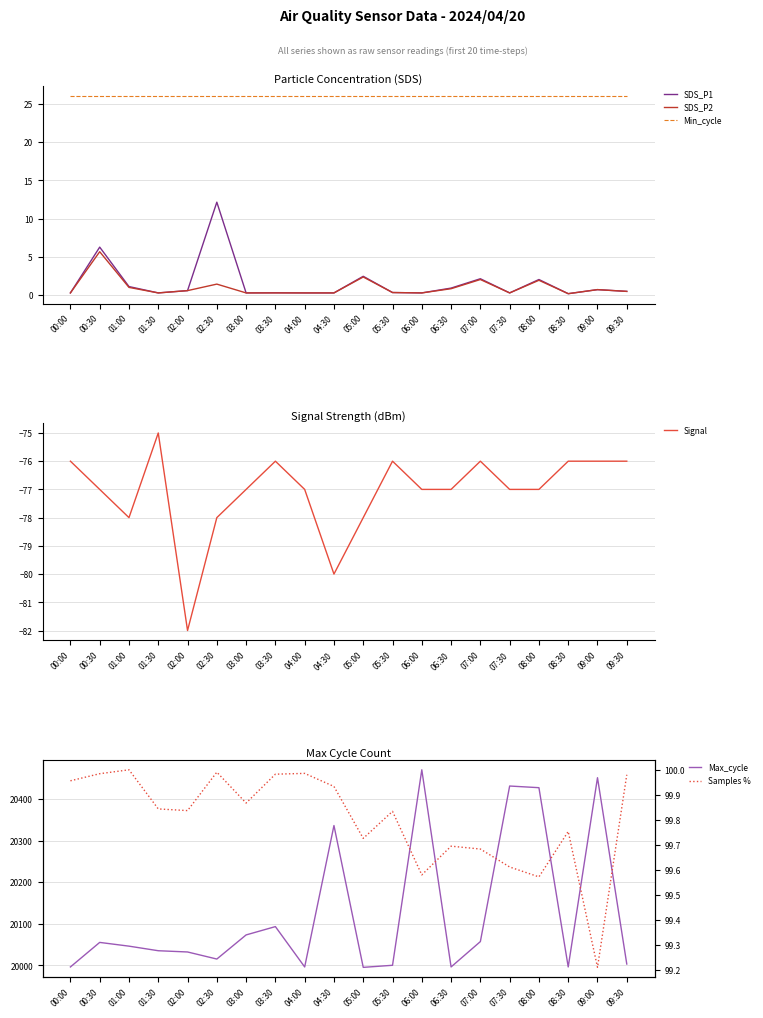

True or false: Signal and Min_cycle cross at least once.

False